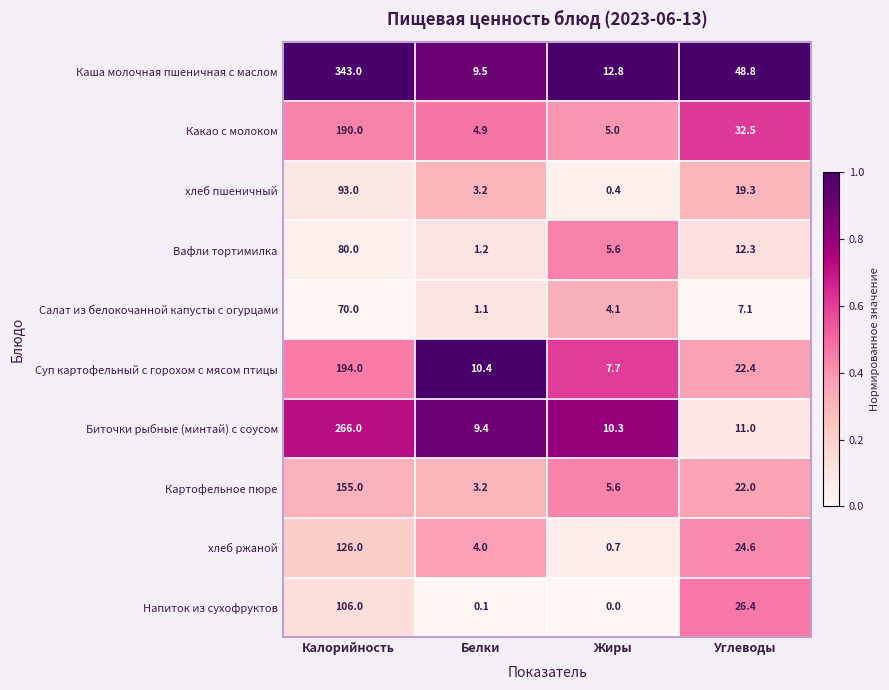

Which series changed the most between Калорийность and Жиры?

Каша молочная пшеничная с маслом